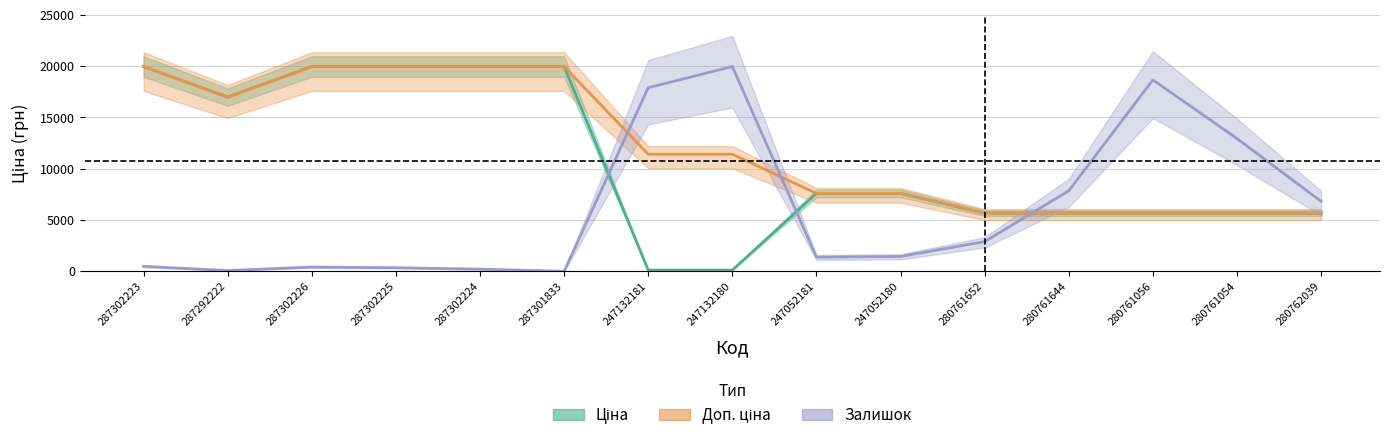

Rank the series by their average value, from lowest to highest.

Залишок, Ціна, Доп. ціна